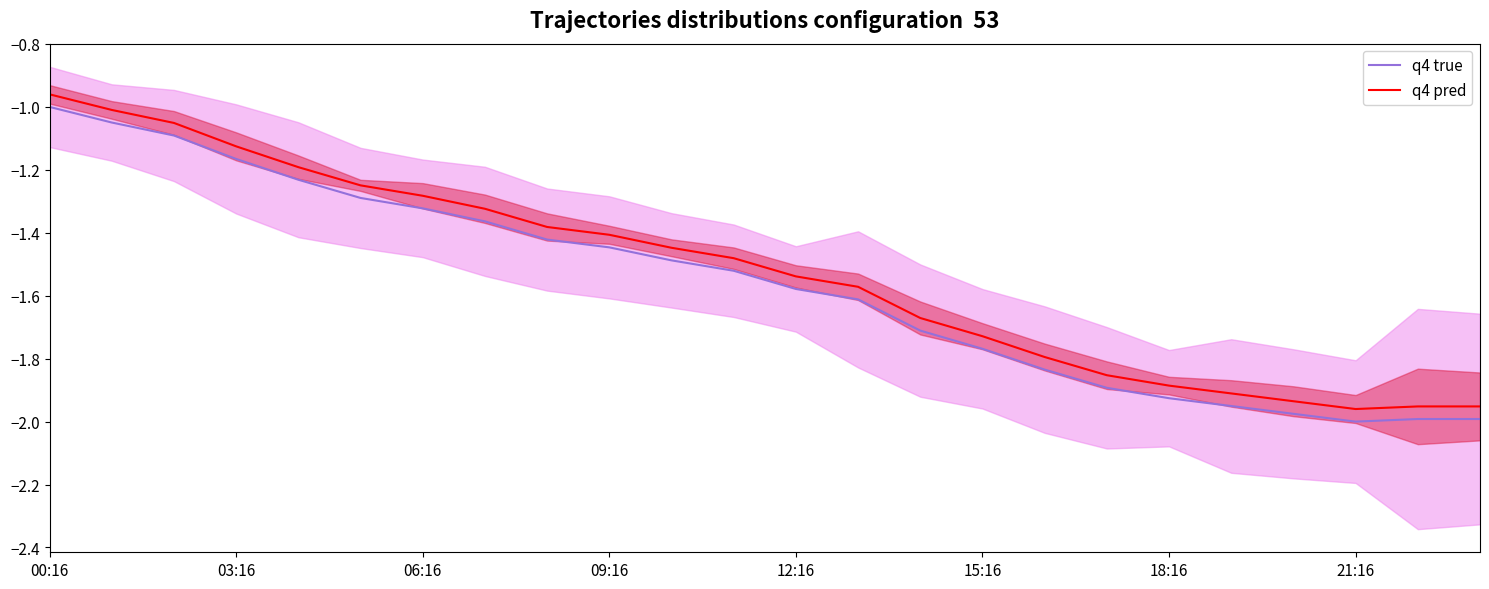

What is the greatest value displayed?

-1.0